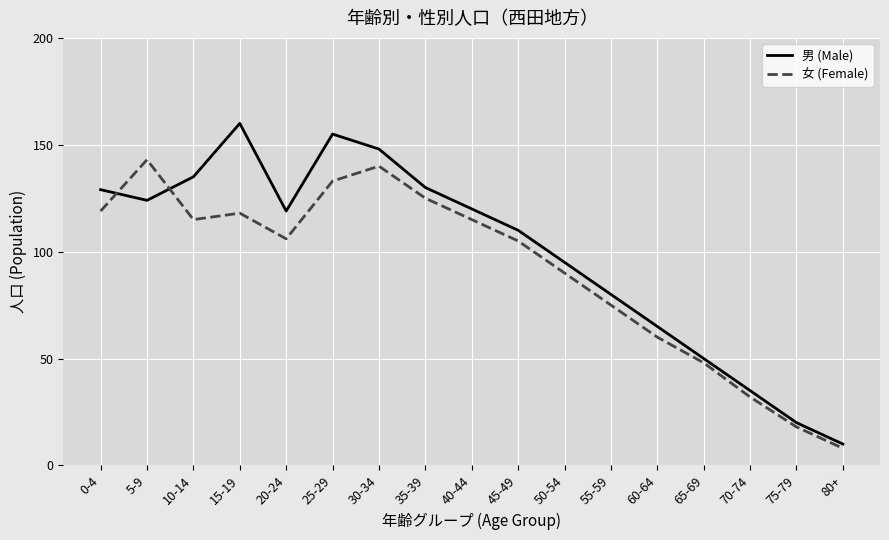

Which series changed the most between 30-34 and 65-69?

男 (Male)